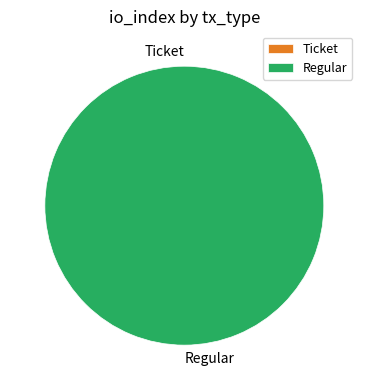

Which category accounts for the majority?

Regular